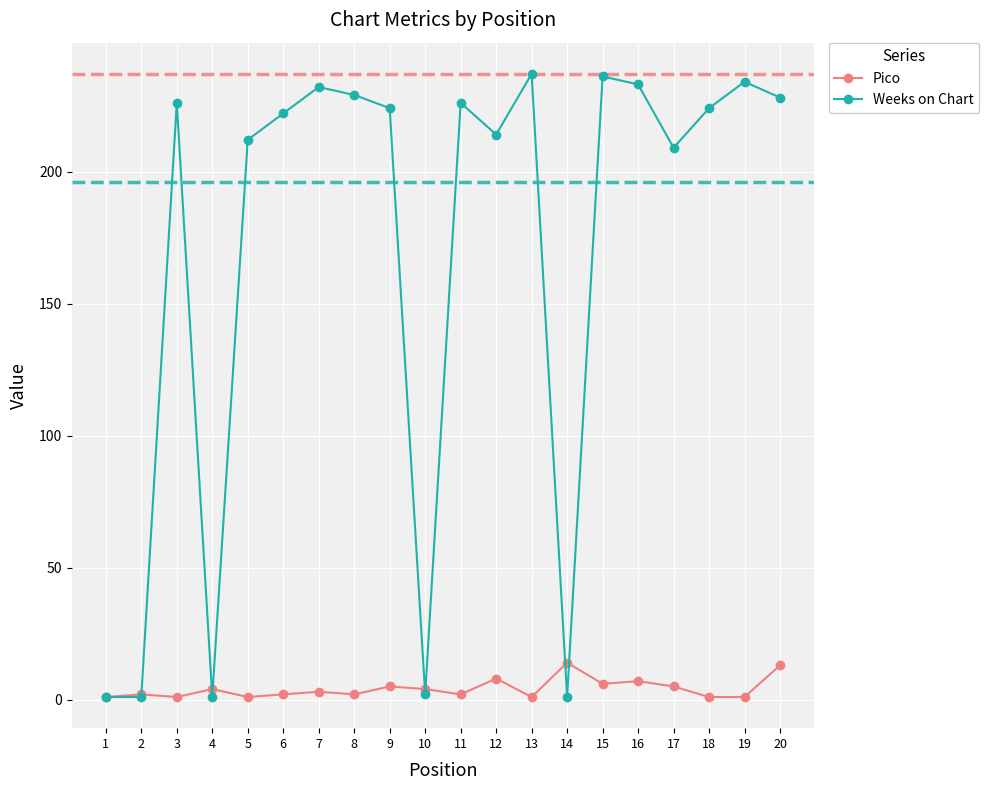

What is the highest value of the Weeks on Chart series?

237